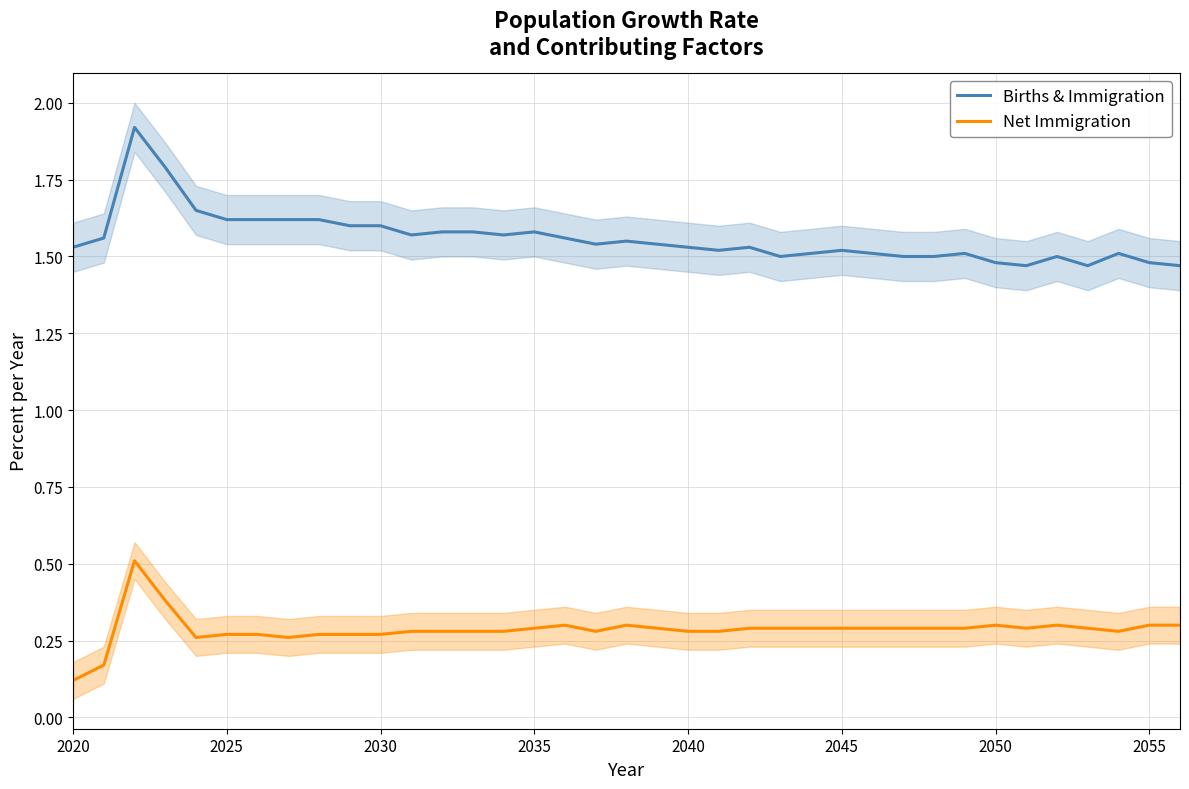

Where is Net Immigration nearest to the value 0?

2020